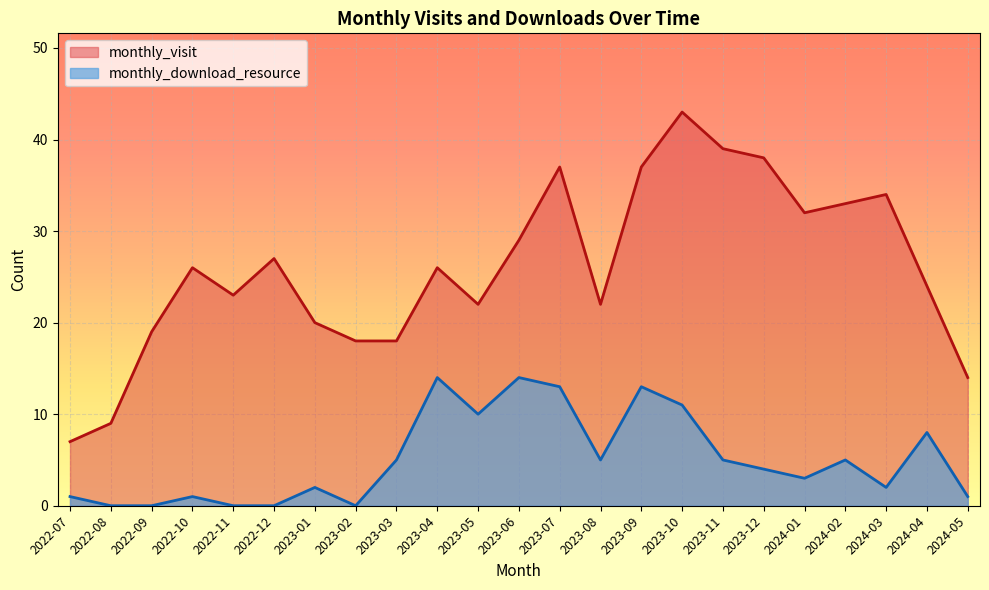

True or false: monthly_visit has a value of 6 at 2022-12.

False